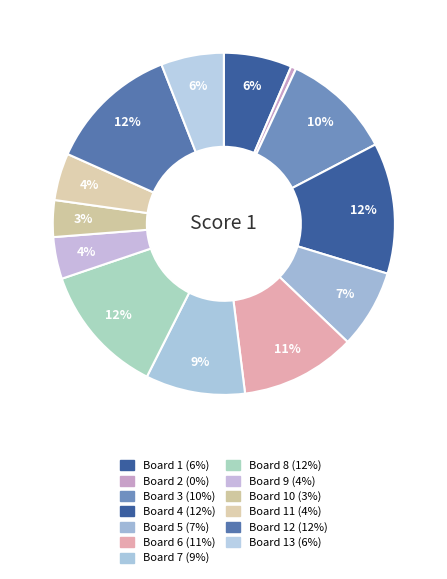

To the nearest percent, what is the average slice percentage?

8%